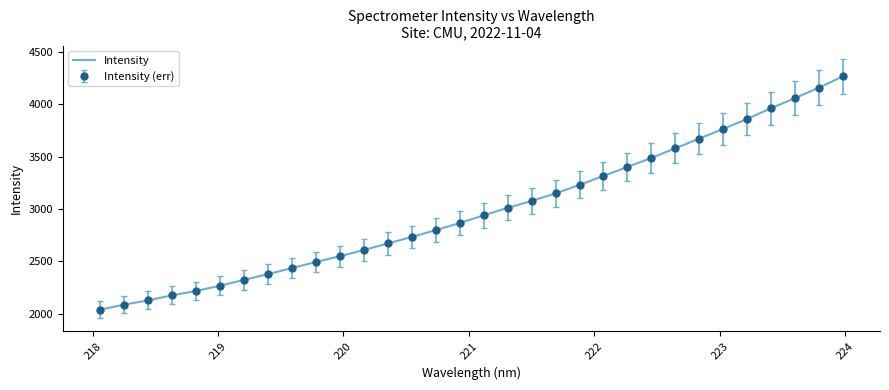

Does the chart have visible grid lines?

No